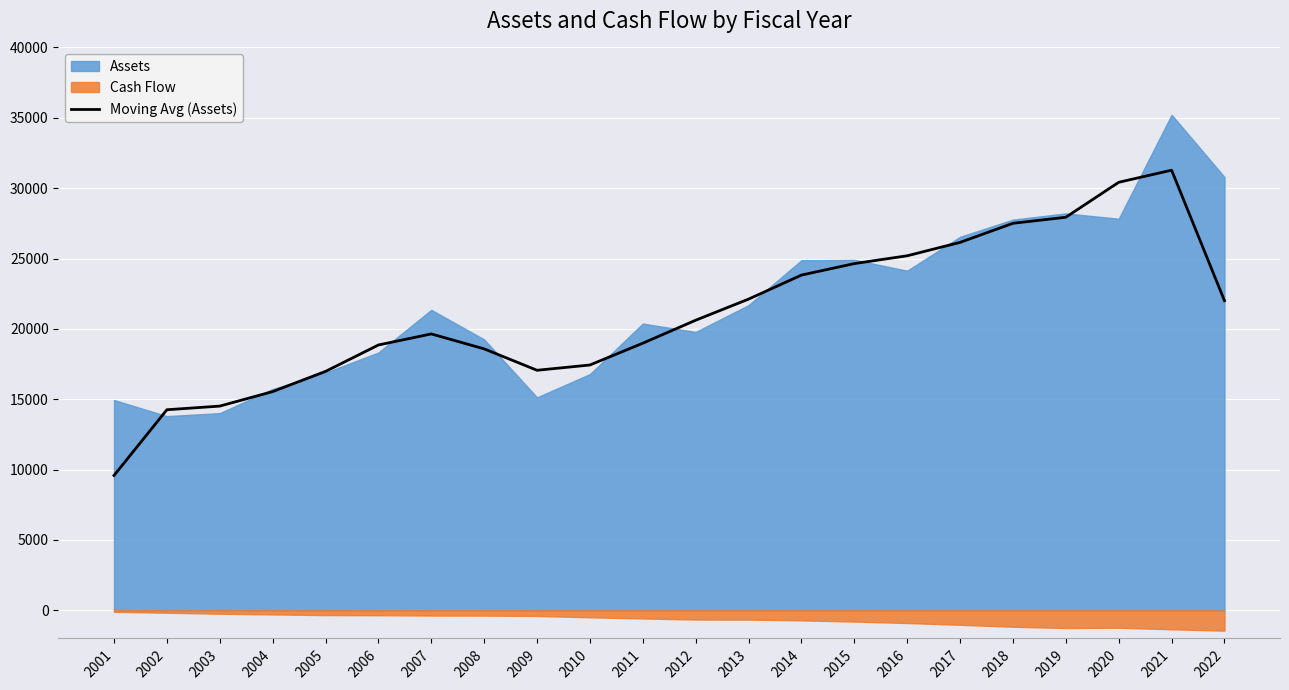

What is the difference between the maximum and minimum values?

21696.1